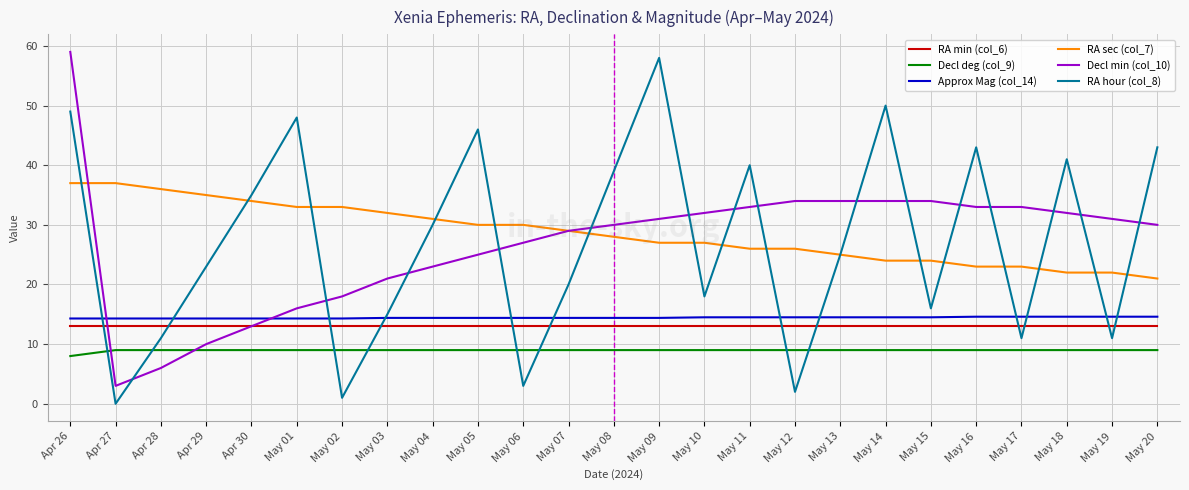

Which series has the widest spread of values?

RA hour (col_8)